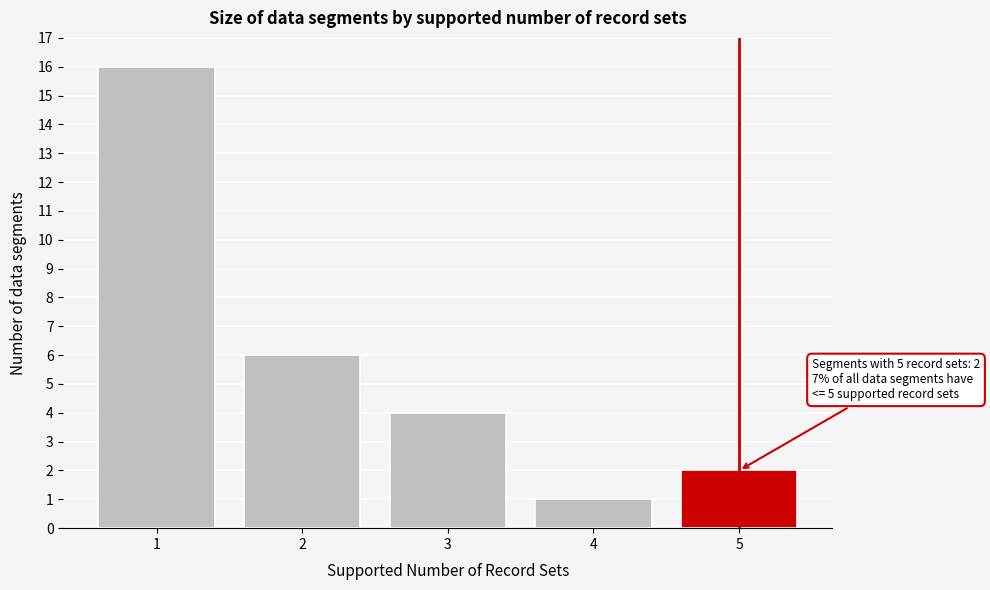

Over which range of the x-axis is the bar tallest?

0.5 to 1.5